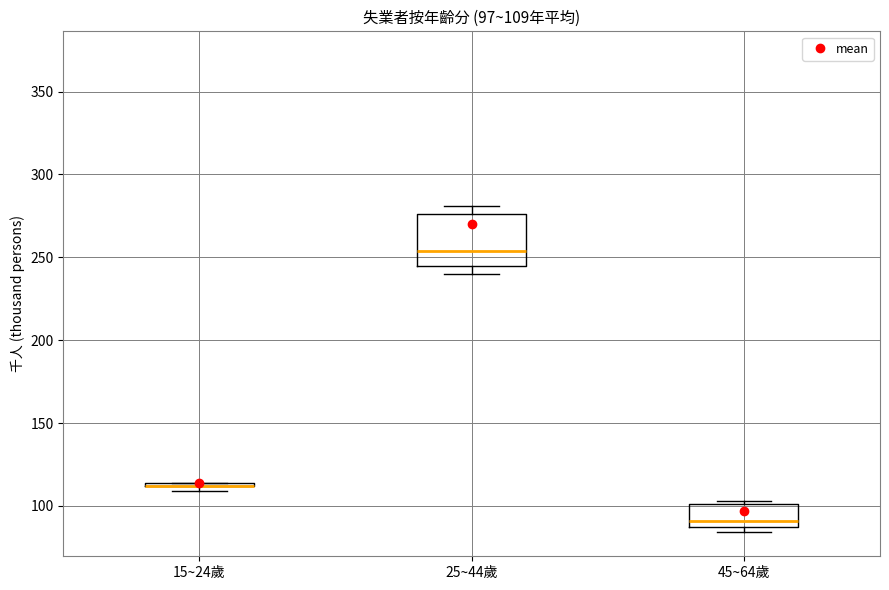

Comparing the boxes themselves (not the whiskers), which one is the tallest?

25~44歲